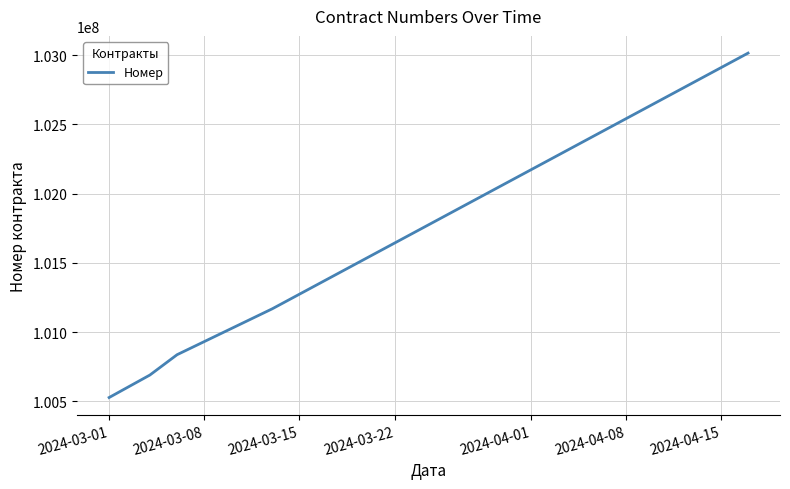

What is the smallest value displayed?

100528492